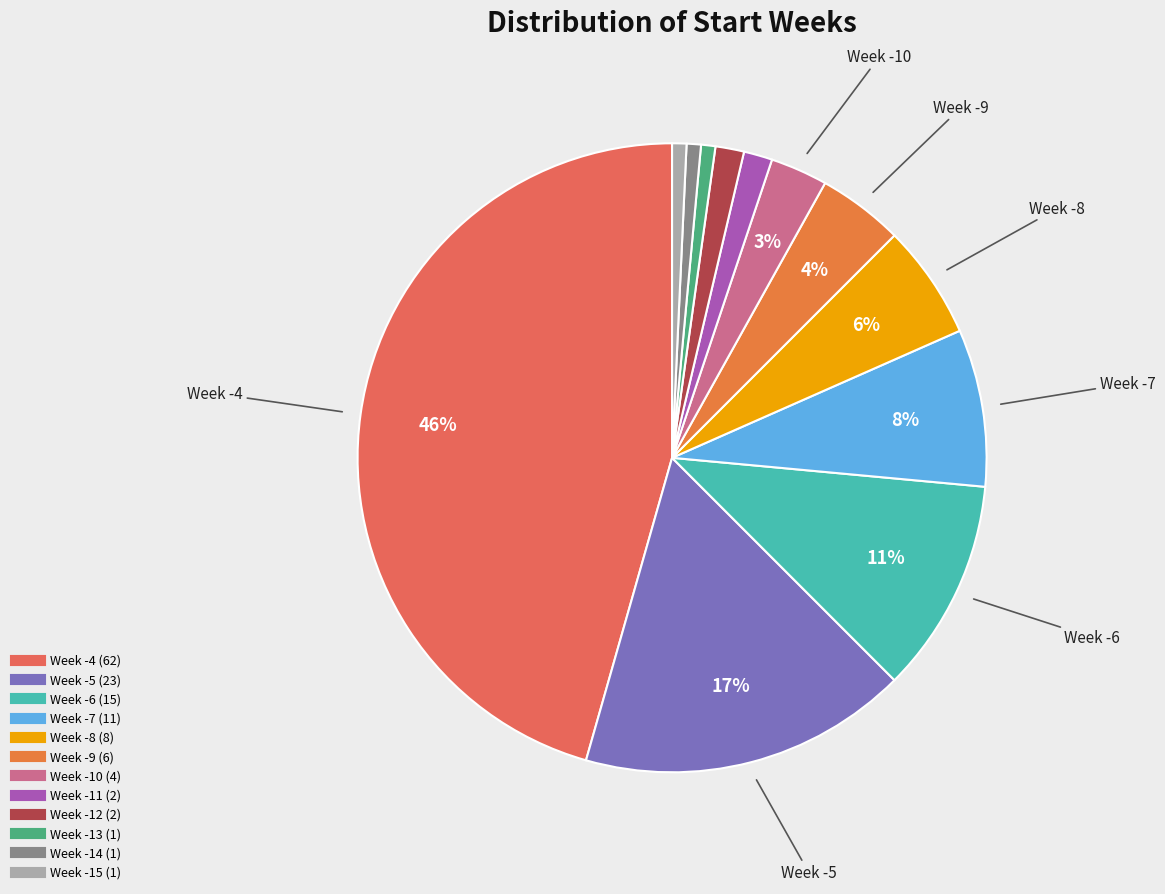

To the nearest percent, what is the average slice percentage?

8%